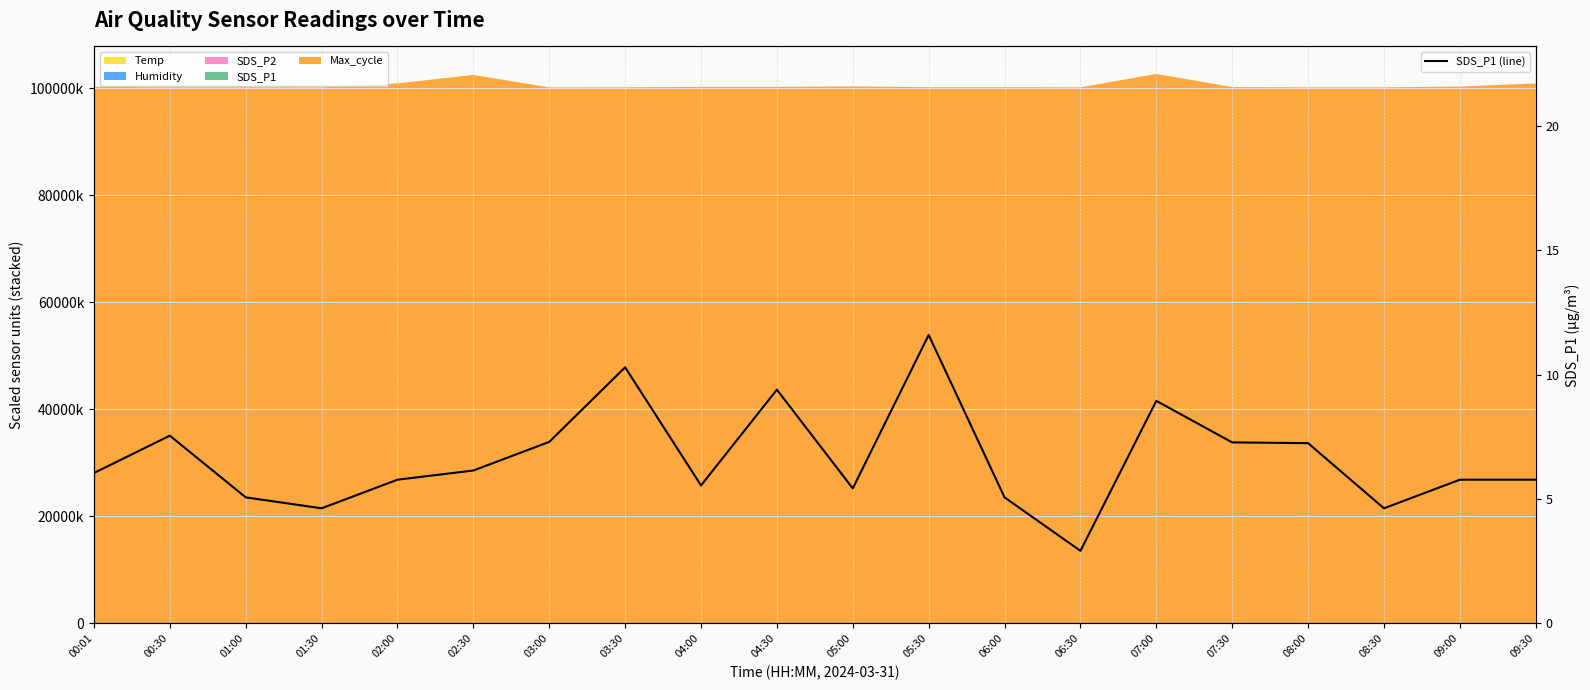

Rank the categories by value from lowest to highest.

06:30, 01:30, 08:30, 01:00, 06:00, 05:00, 04:00, 02:00, 09:00, 09:30, 00:01, 02:30, 08:00, 07:30, 03:00, 00:30, 07:00, 04:30, 03:30, 05:30